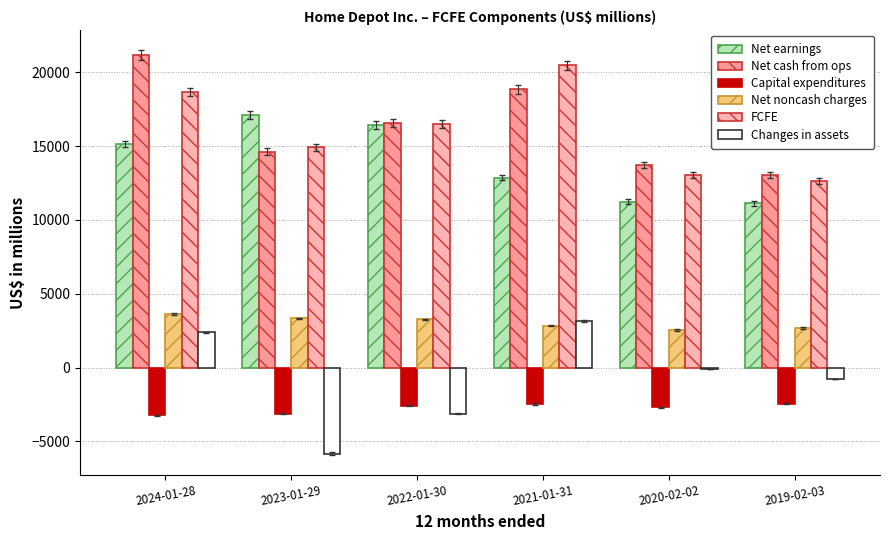

Are the bars grouped side by side (vs. stacked)?

Yes